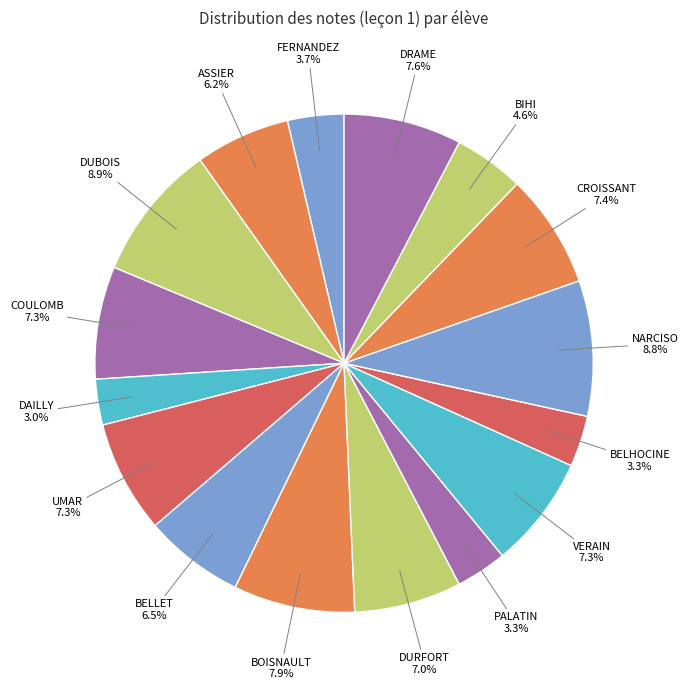

Count the number of slices in the pie.

16